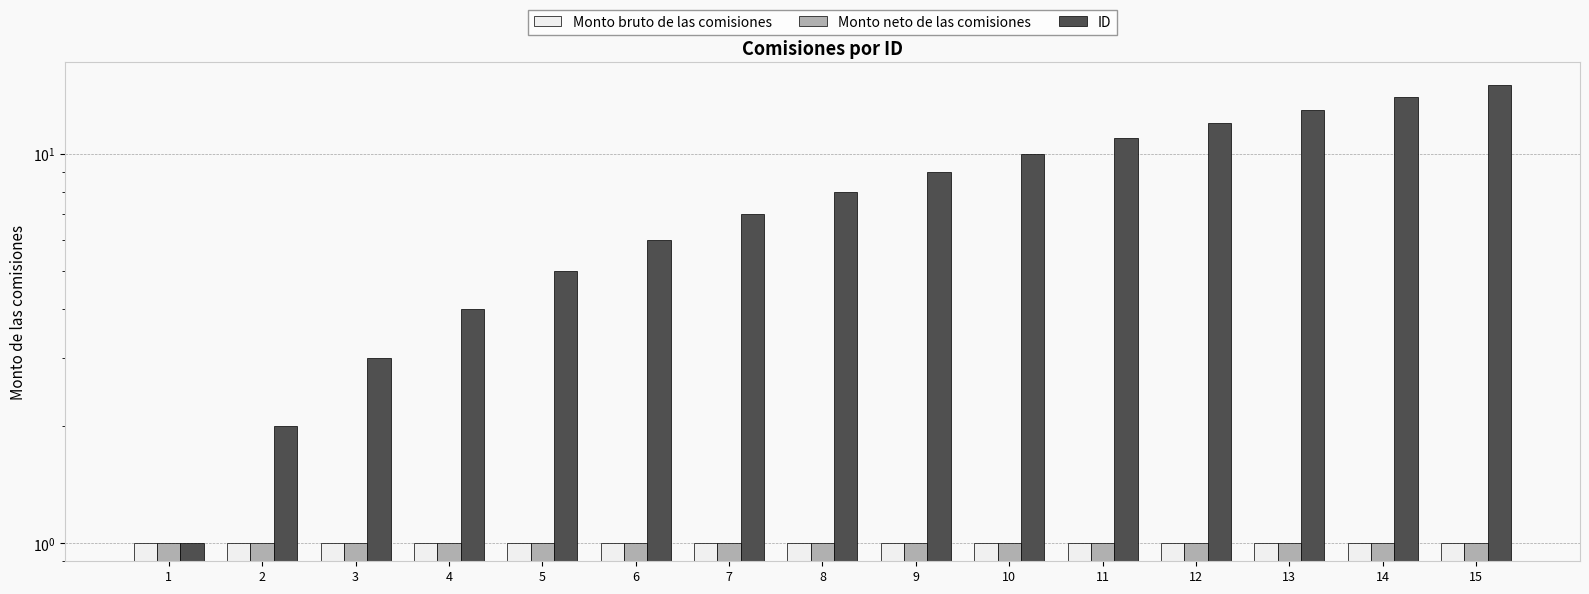

What are all the series names shown in the legend?

Monto bruto de las comisiones, Monto neto de las comisiones, ID